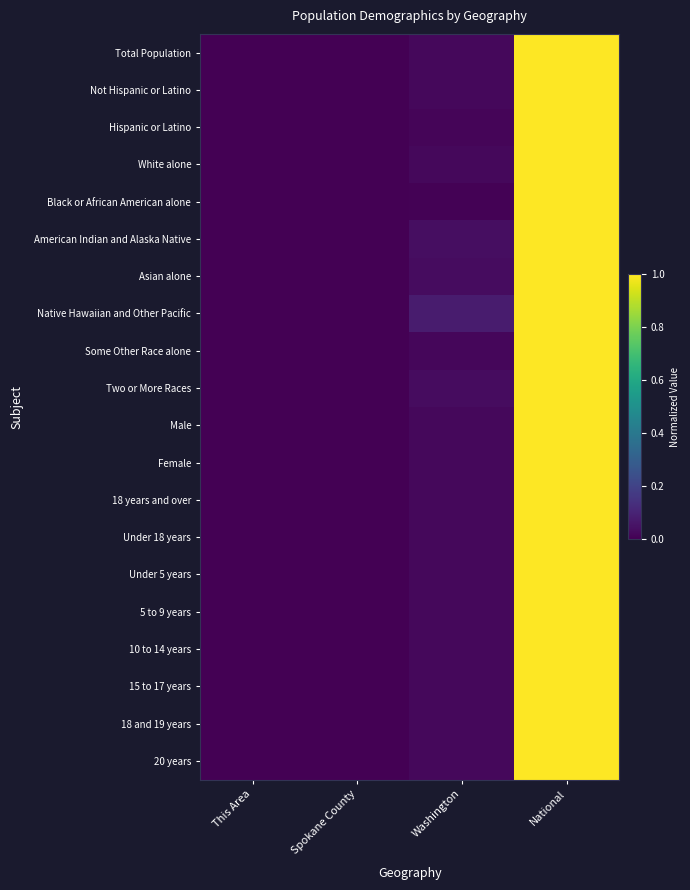

At which category is the sum across all series the highest?

National